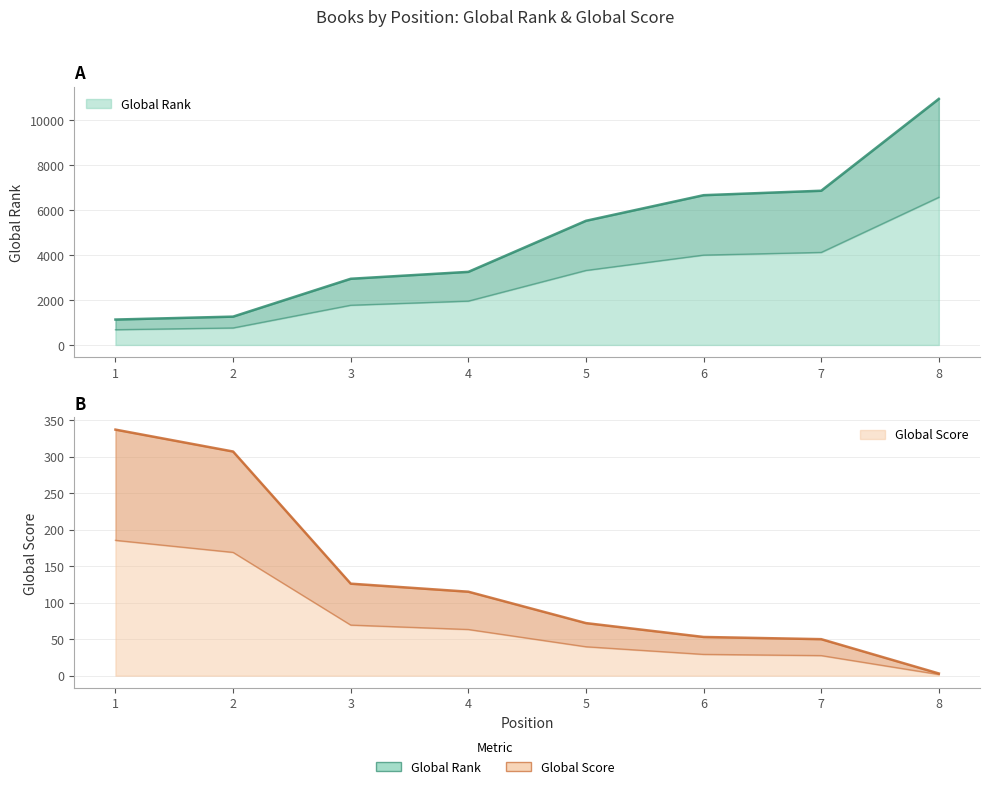

At which label is Global Rank closest to 6038?

5